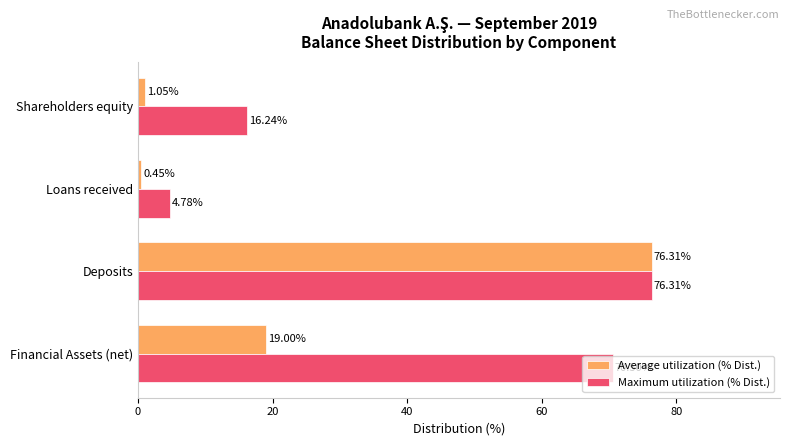

What is the average value of the Average utilization (% Dist.) series?

24.2